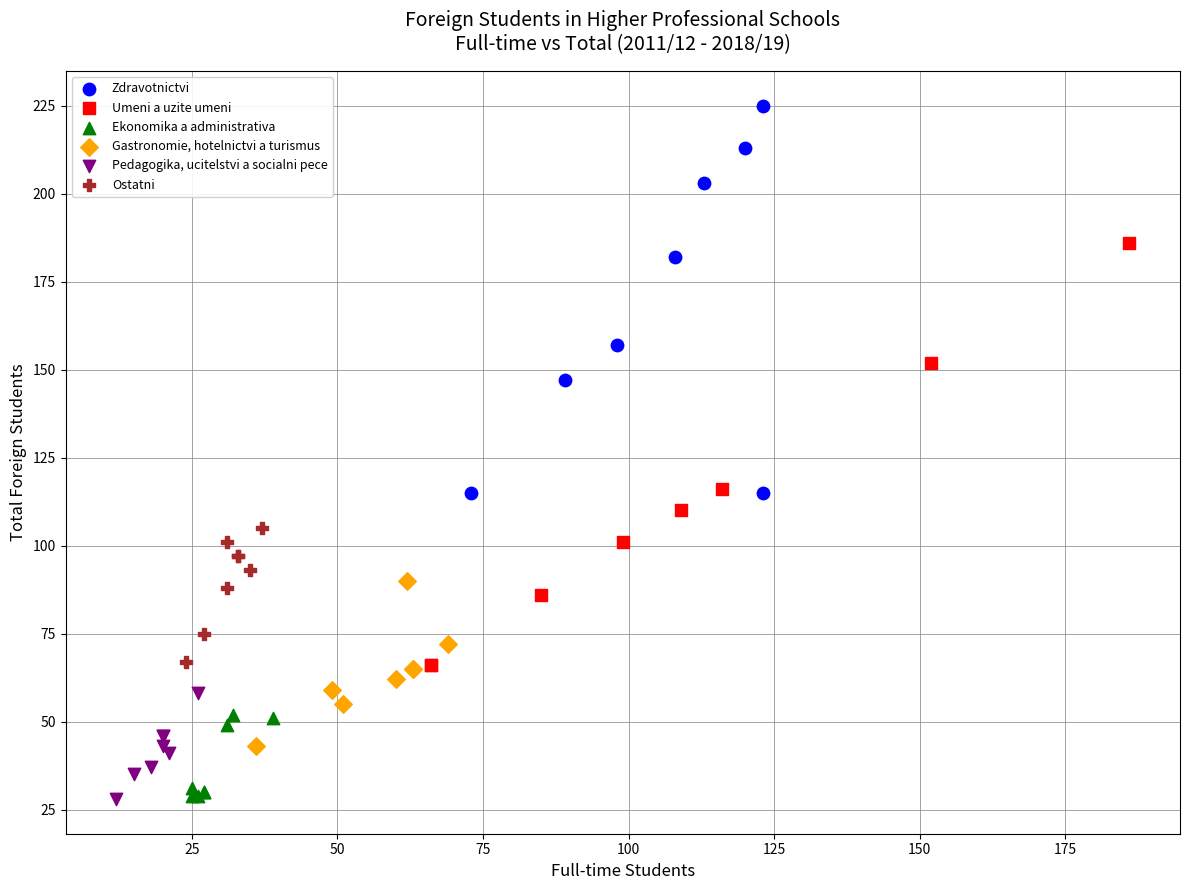

Which series contains the highest Y value?

Zdravotnictvi